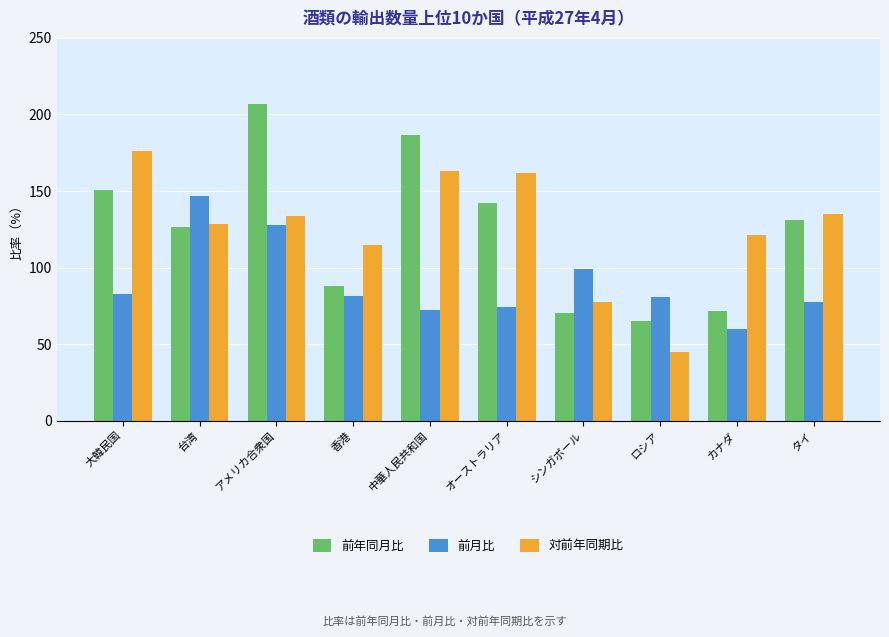

What is the sum of all 前年同月比 values?

1239.3